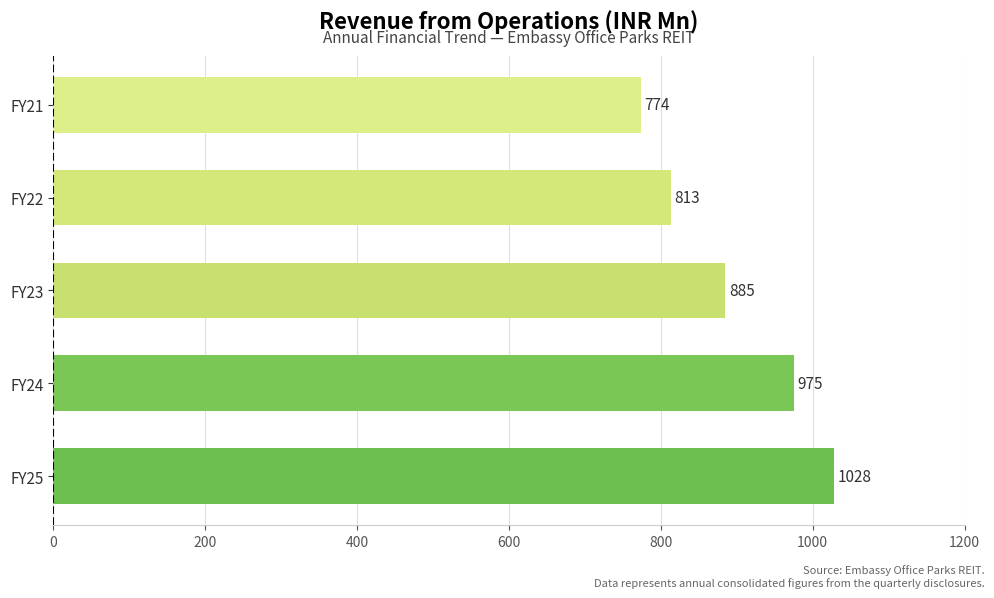

Where is the data nearest to the value 901?

FY23